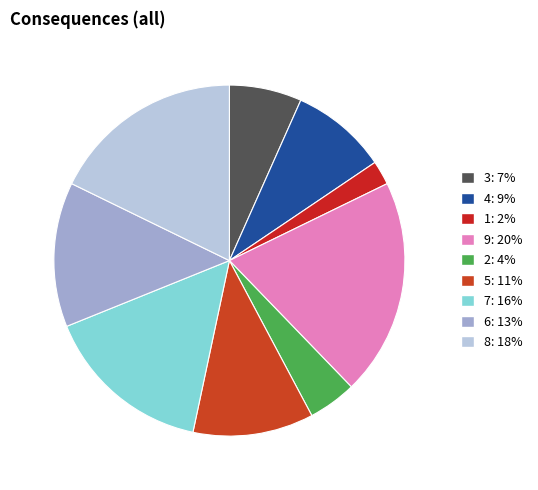

Which category has the smallest portion of the pie?

1